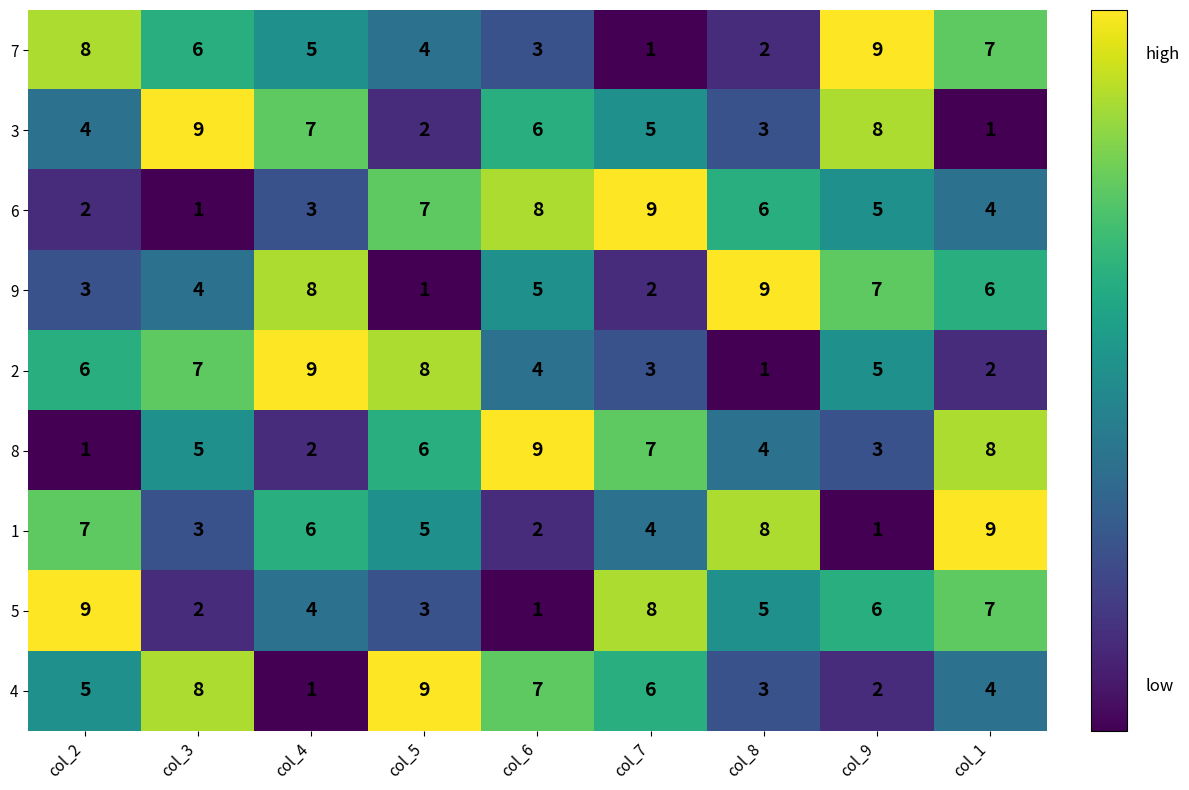

What is the spread (max minus min) of values at col_4?

8